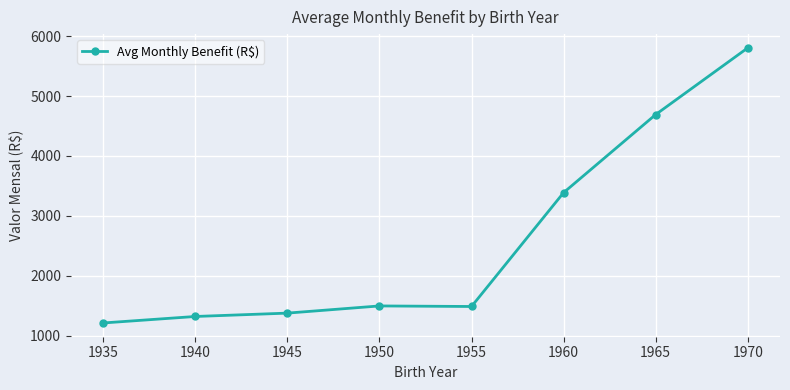

Is it true that the value at 1955 is 2219.3?

False